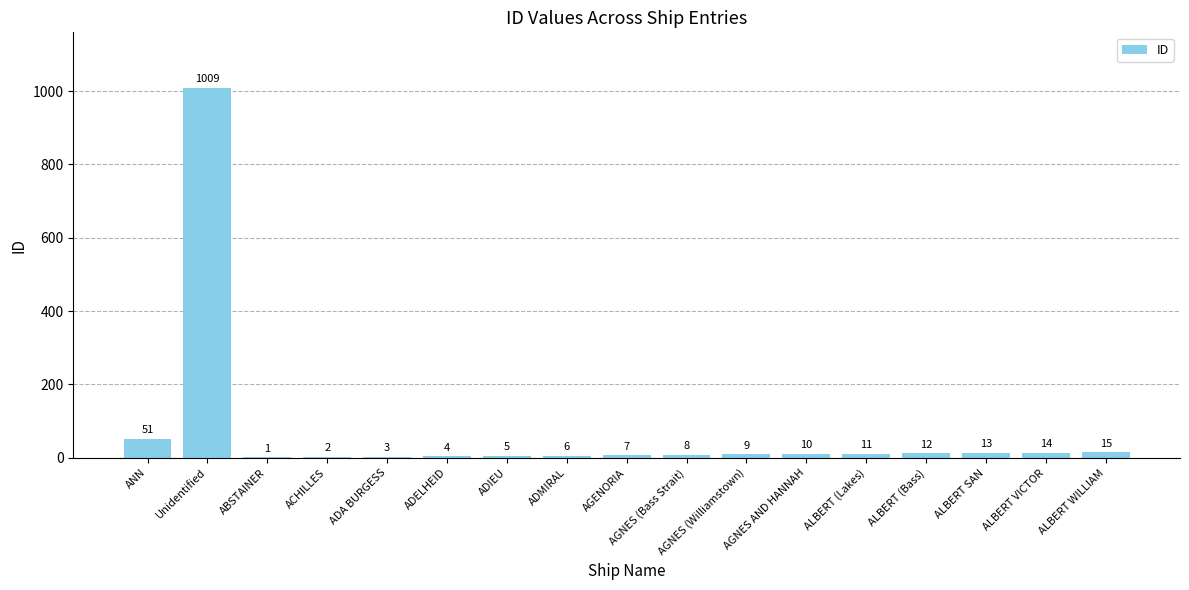

What is the greatest value displayed?

1009